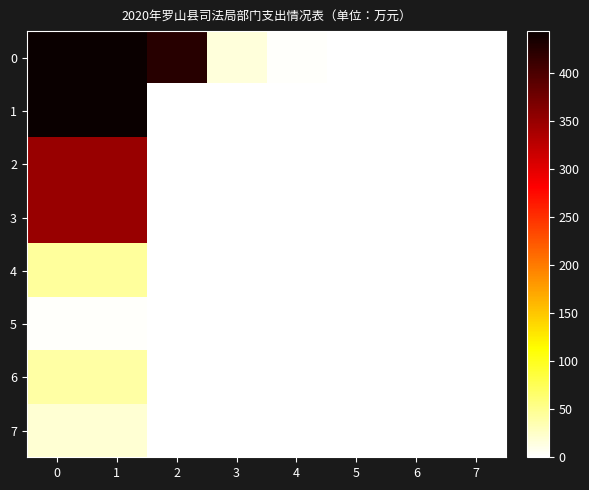

What is the total value across all series at 3?

16.7